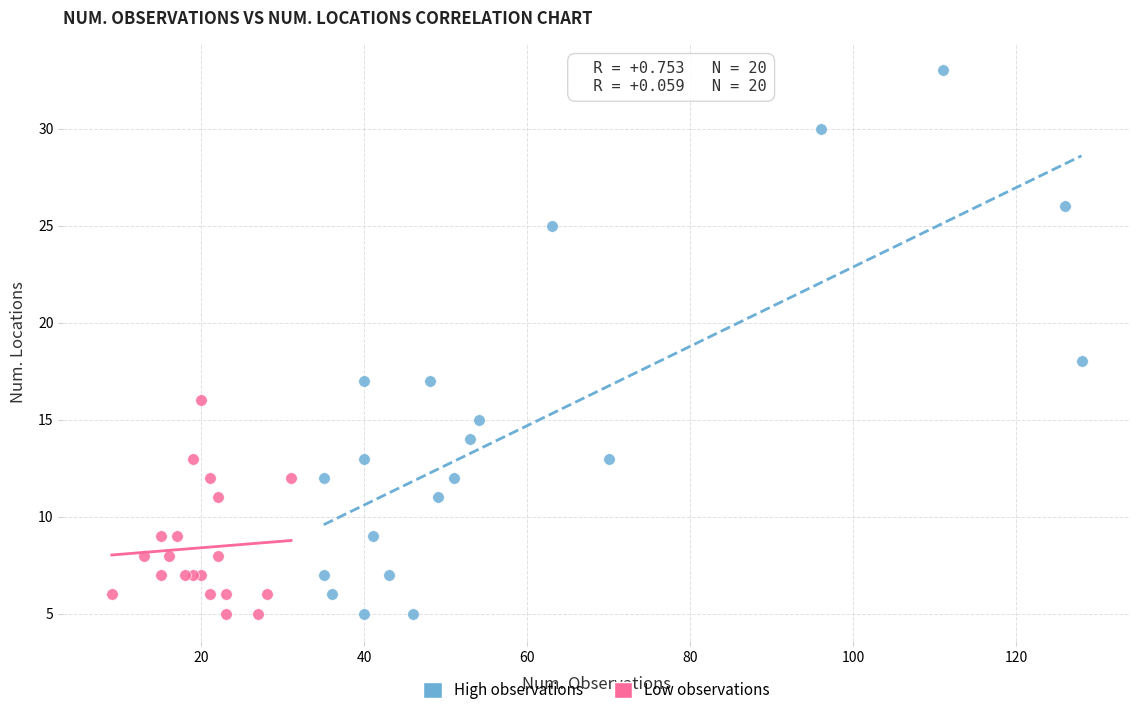

What are all the series names shown in the legend?

High observations, Low observations